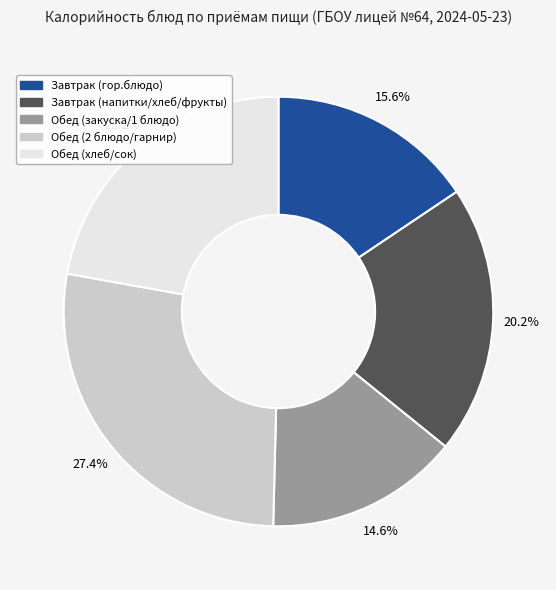

Is there a majority slice in this chart?

No